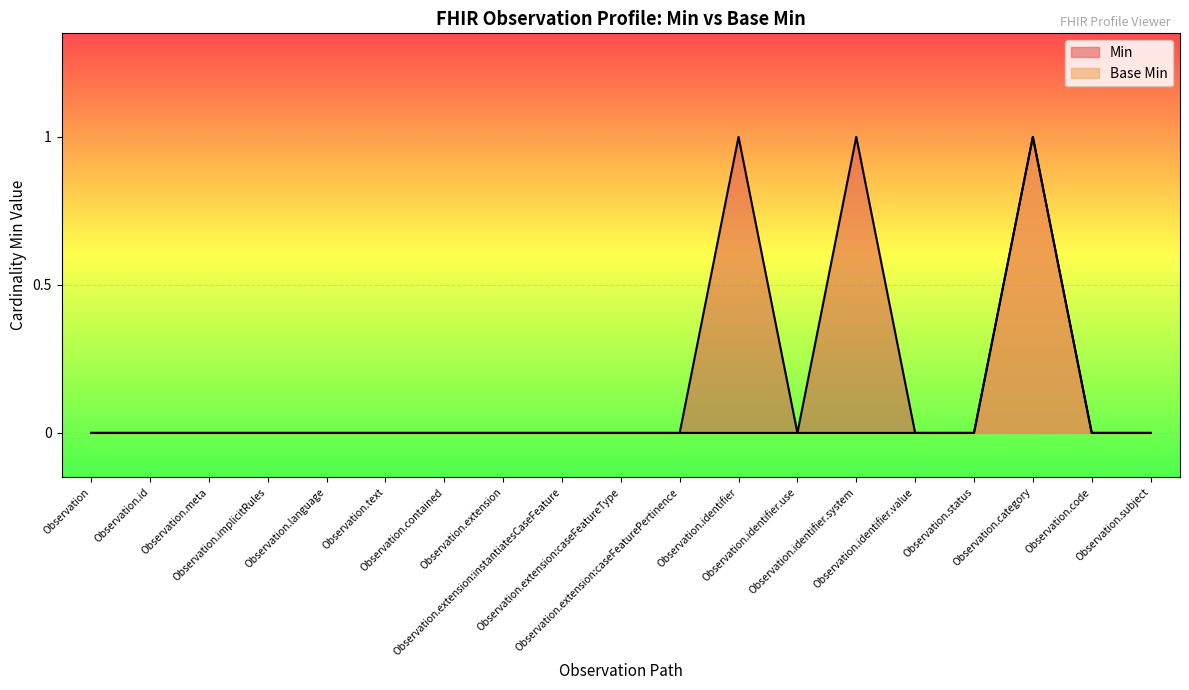

Is it true that Min equals 0 at Observation?

False